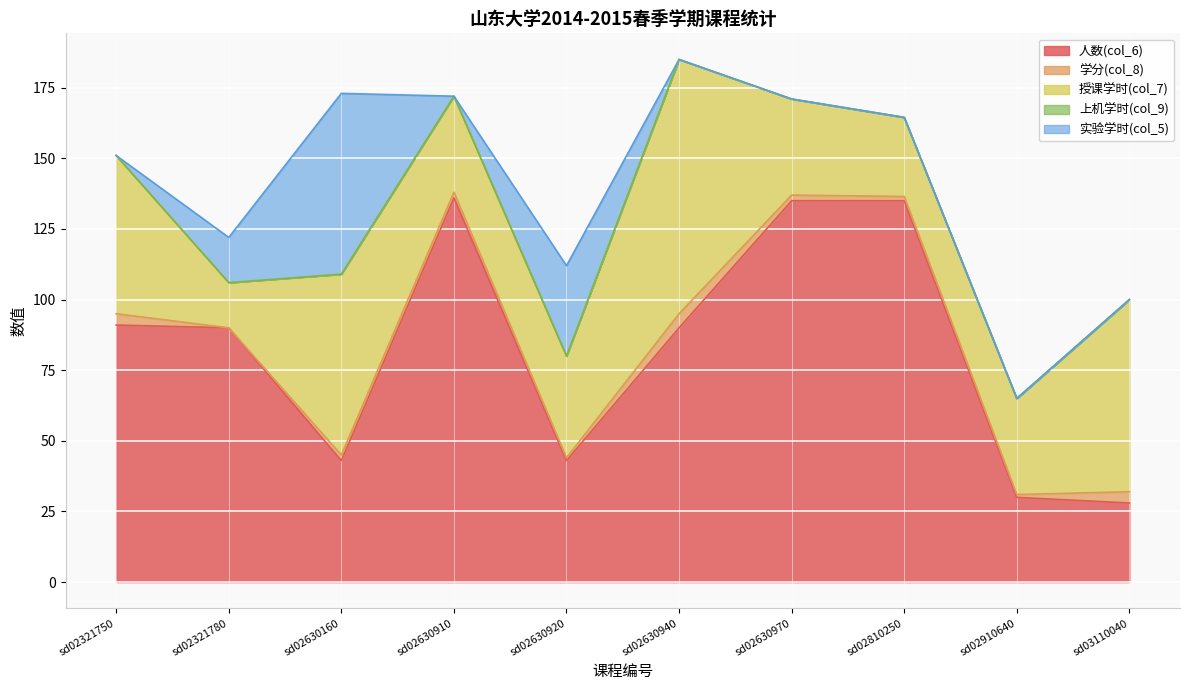

True or false: 上机学时(col_9) has more than 0 points higher than both neighbors.

False